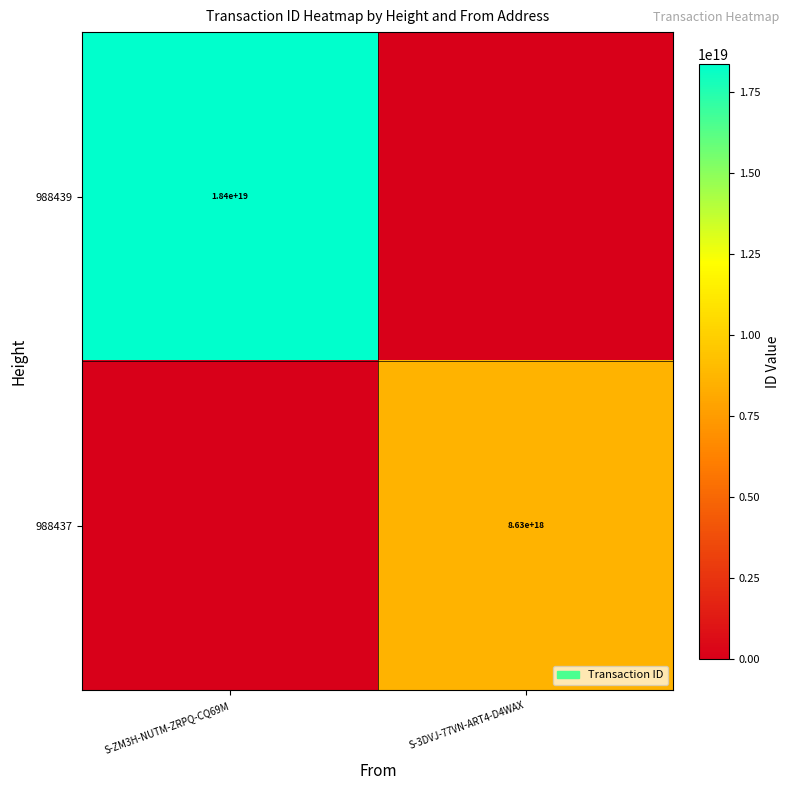

Is the value of 988437 at S-3DVJ-77VN-ART4-D4WAX greater than the value of 988439 at S-ZM3H-NUTM-ZRPQ-CQ69M?

No